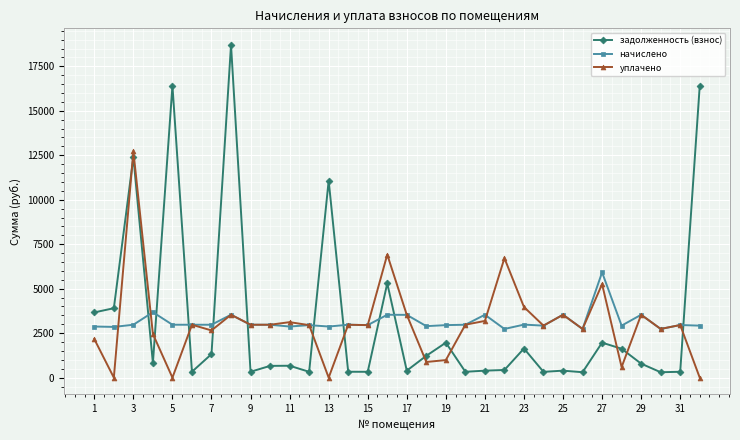

True or false: задолженность (взнос) and начислено cross at least once.

True